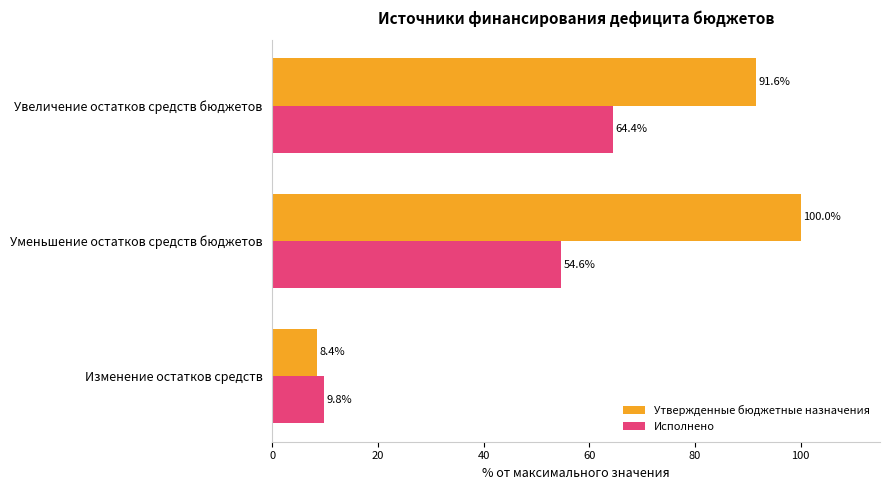

List the labels in order of Исполнено value, smallest first.

Изменение остатков средств, Уменьшение остатков средств бюджетов, Увеличение остатков средств бюджетов